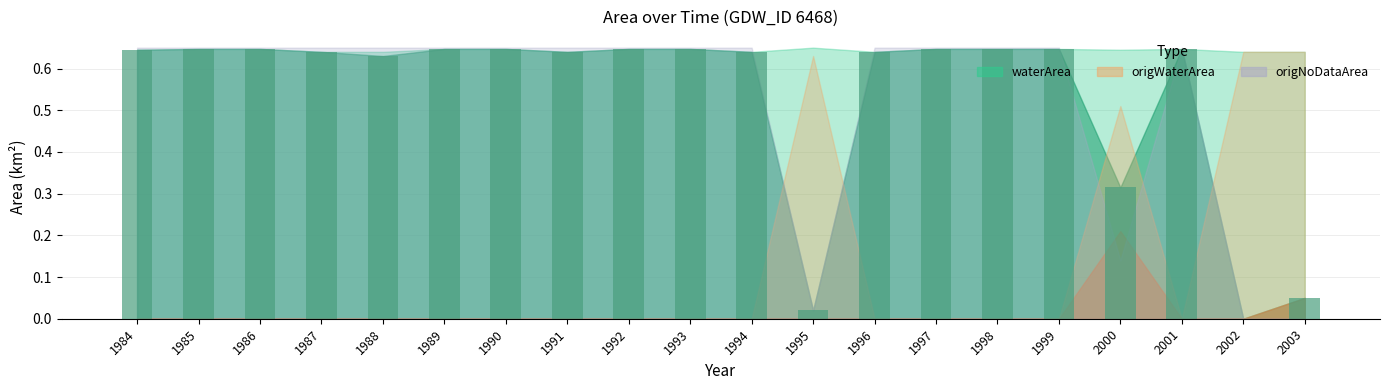

The chart shows a value of 1.1 at 1996. True or false?

False